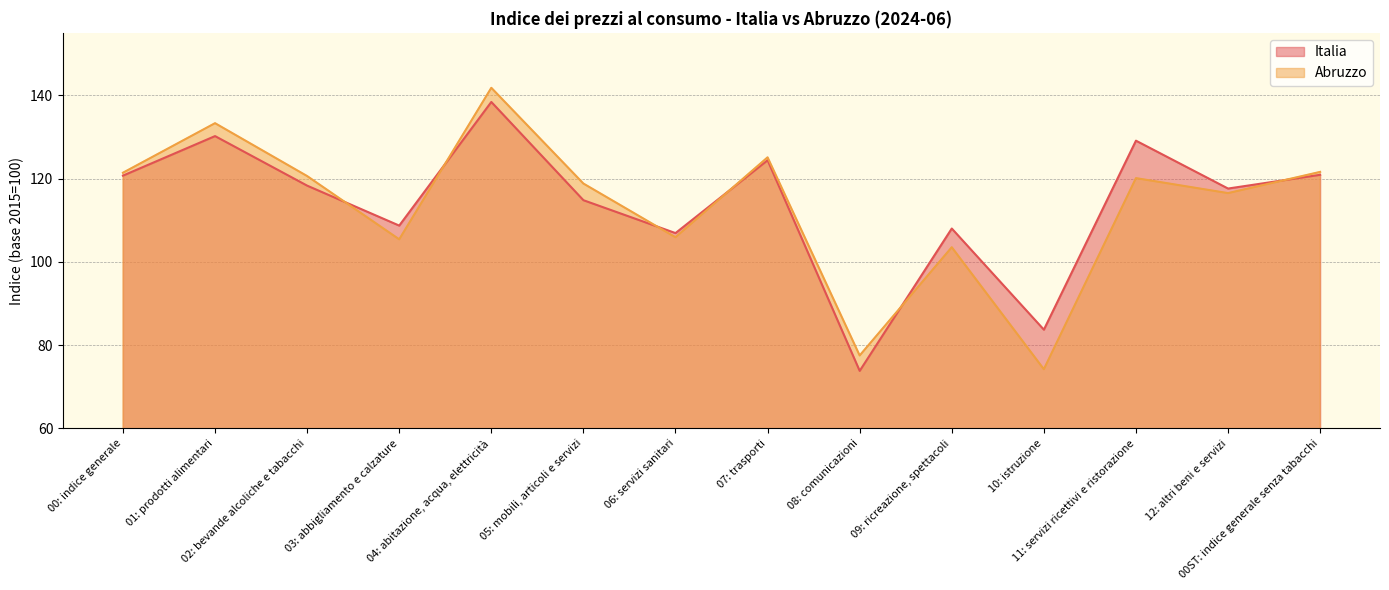

List the series in order of their peak value, highest first.

Abruzzo, Italia